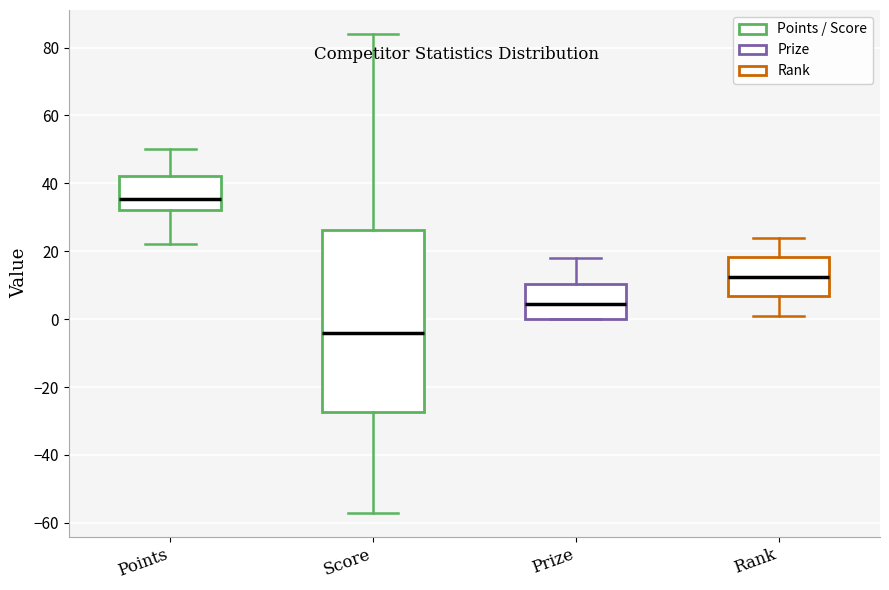

Which box's median line is the lowest?

Score